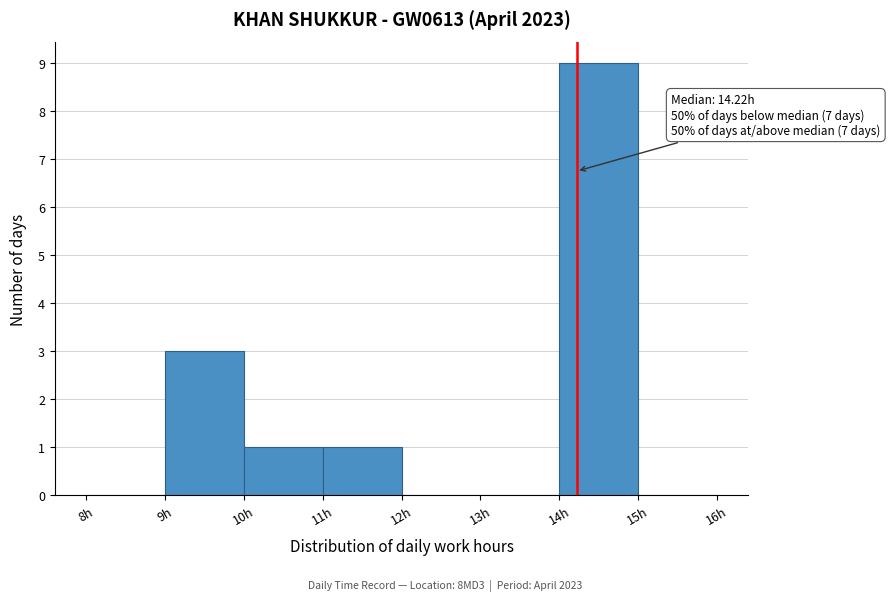

Over which range of the x-axis is the bar tallest?

14 to 15